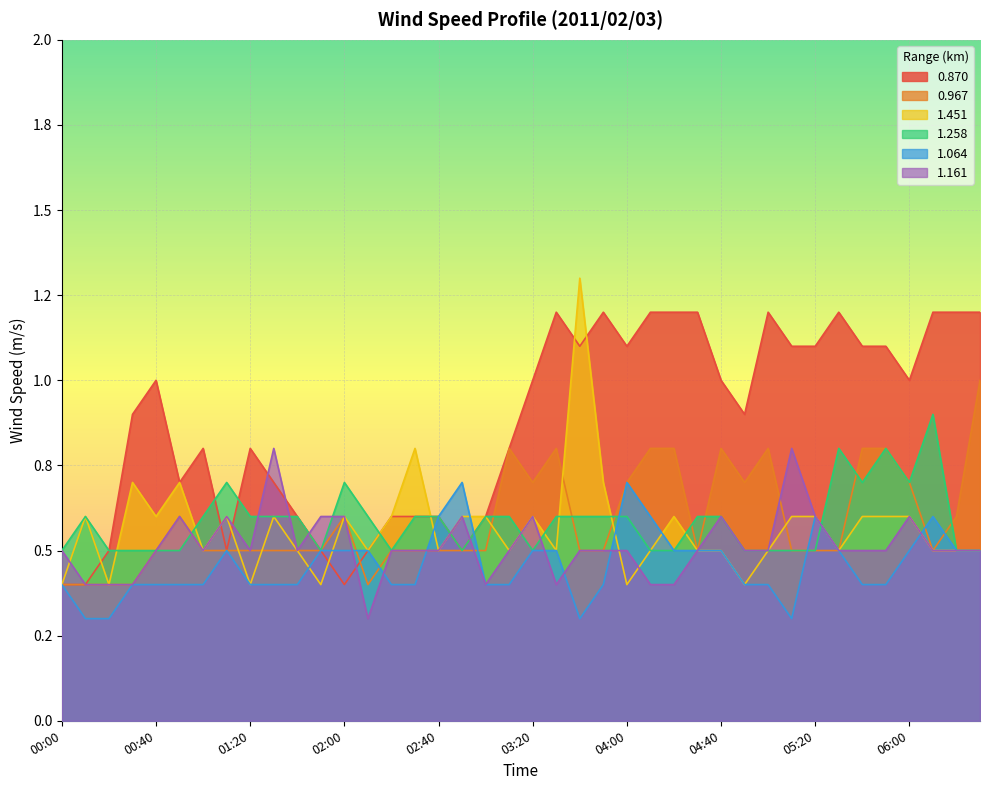

List the series in order of their peak value, highest first.

1.451, 0.870, 0.967, 1.258, 1.161, 1.064